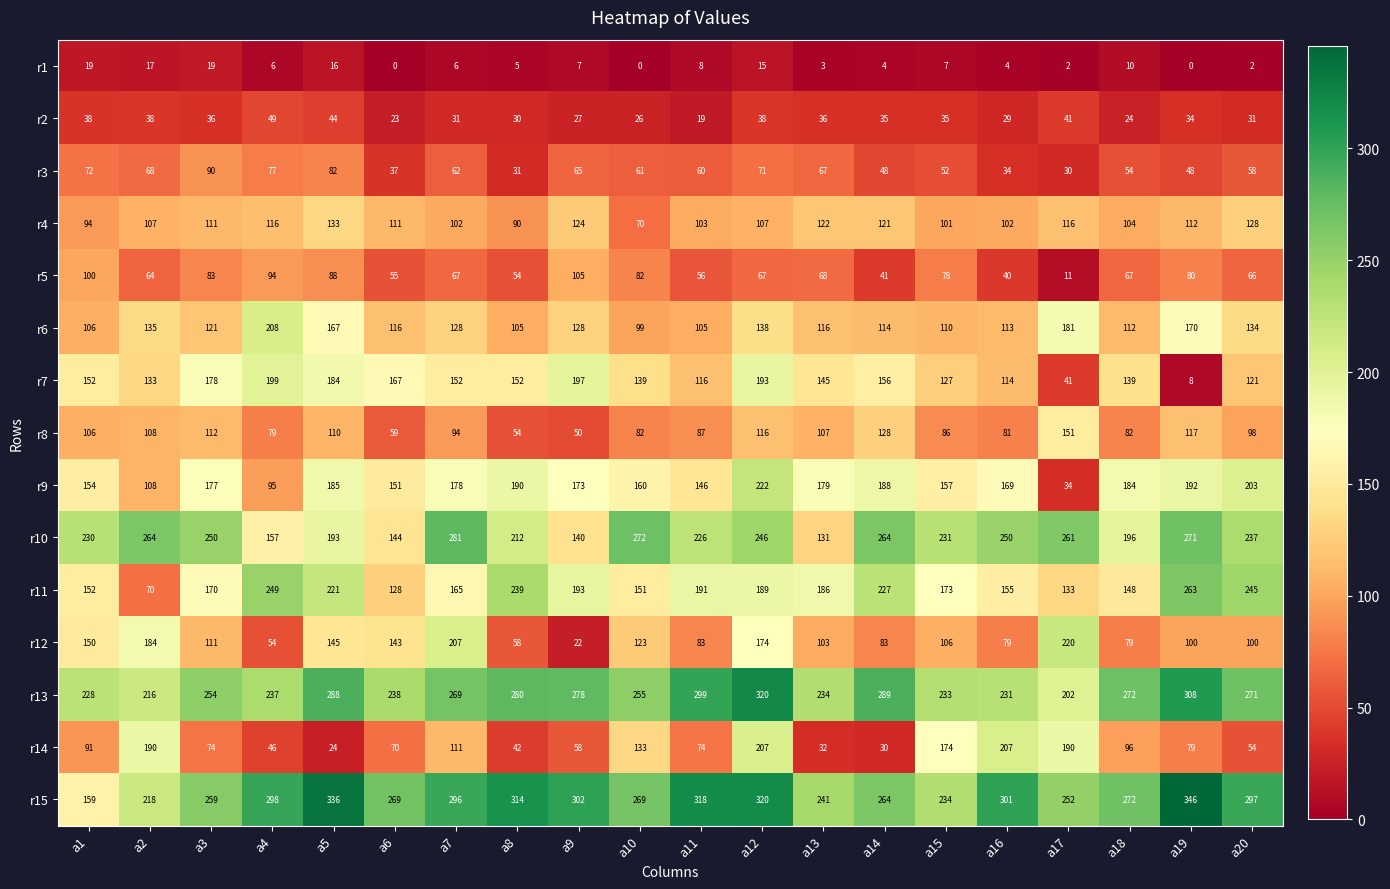

Between a12 and a14, which series saw the biggest shift?

r14